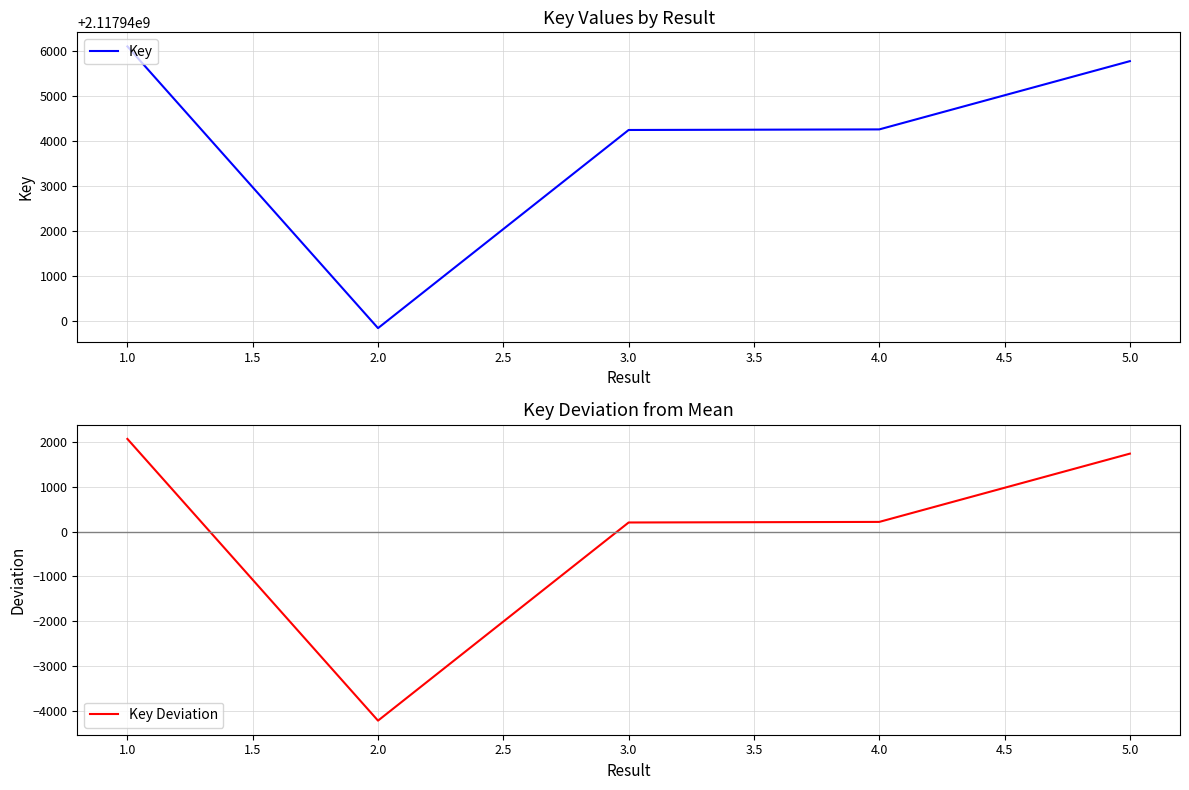

The value of Key at 5.0 is 2117945782. True or false?

True